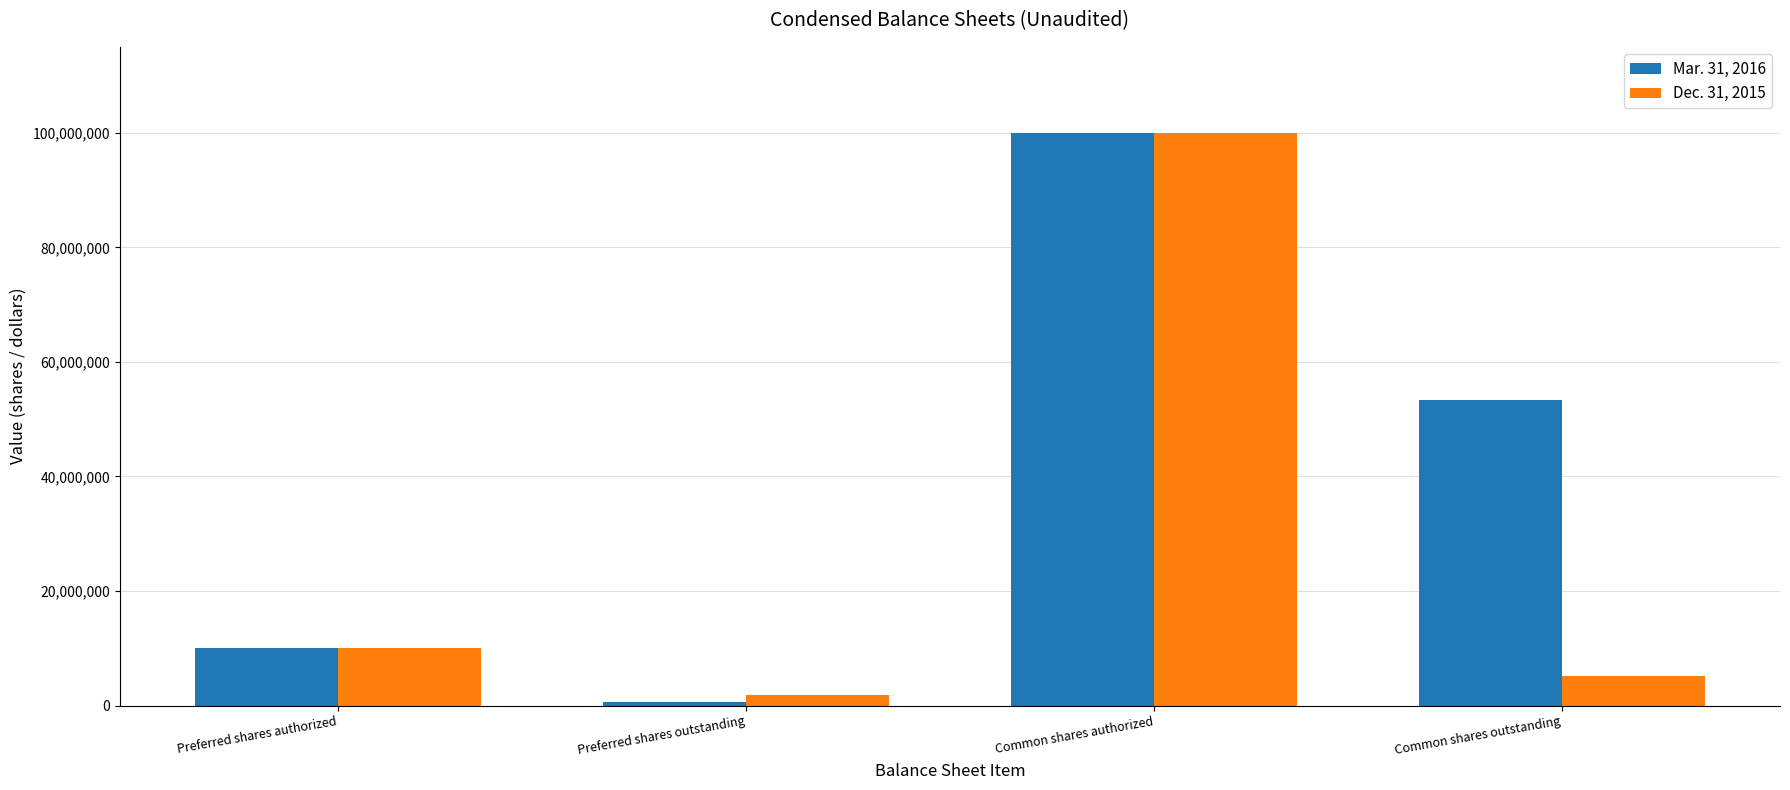

Does the chart contain any negative values?

No